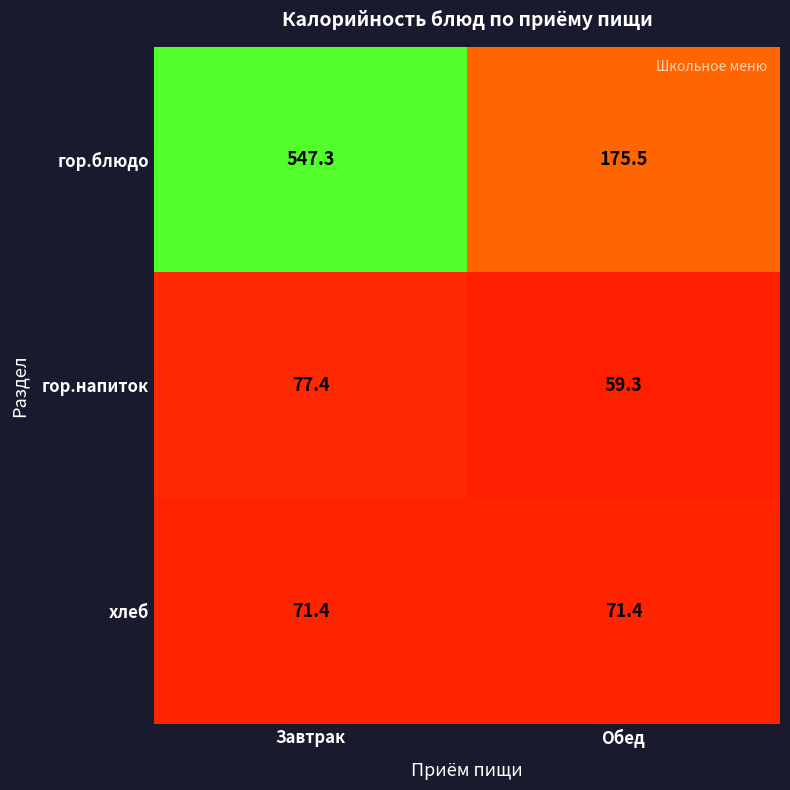

What is the difference between the highest and lowest values at Завтрак?

475.9